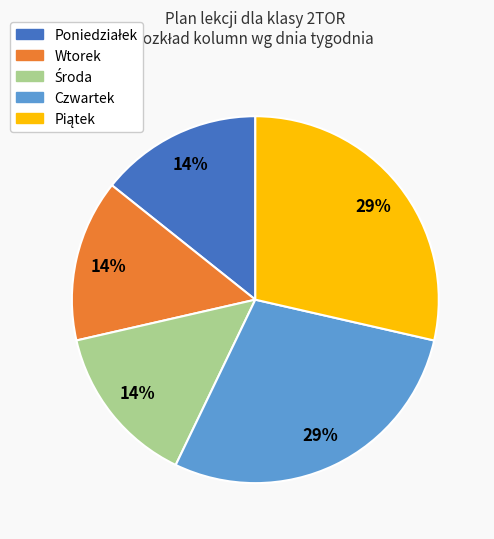

To the nearest percent, what portion does Czwartek represent?

29%